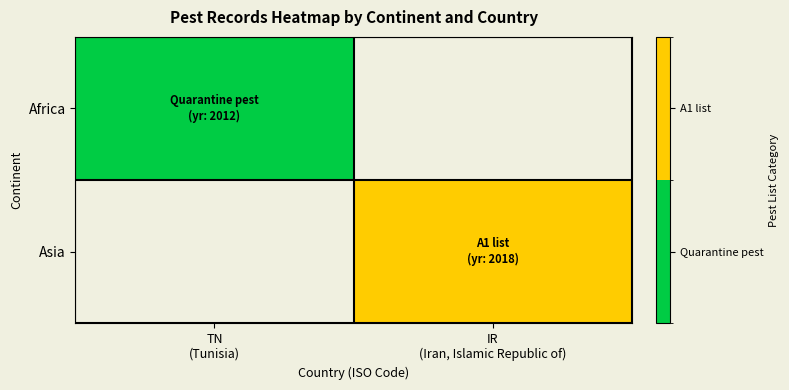

At TN (Tunisia), list the series in order from largest to smallest.

Africa, Asia